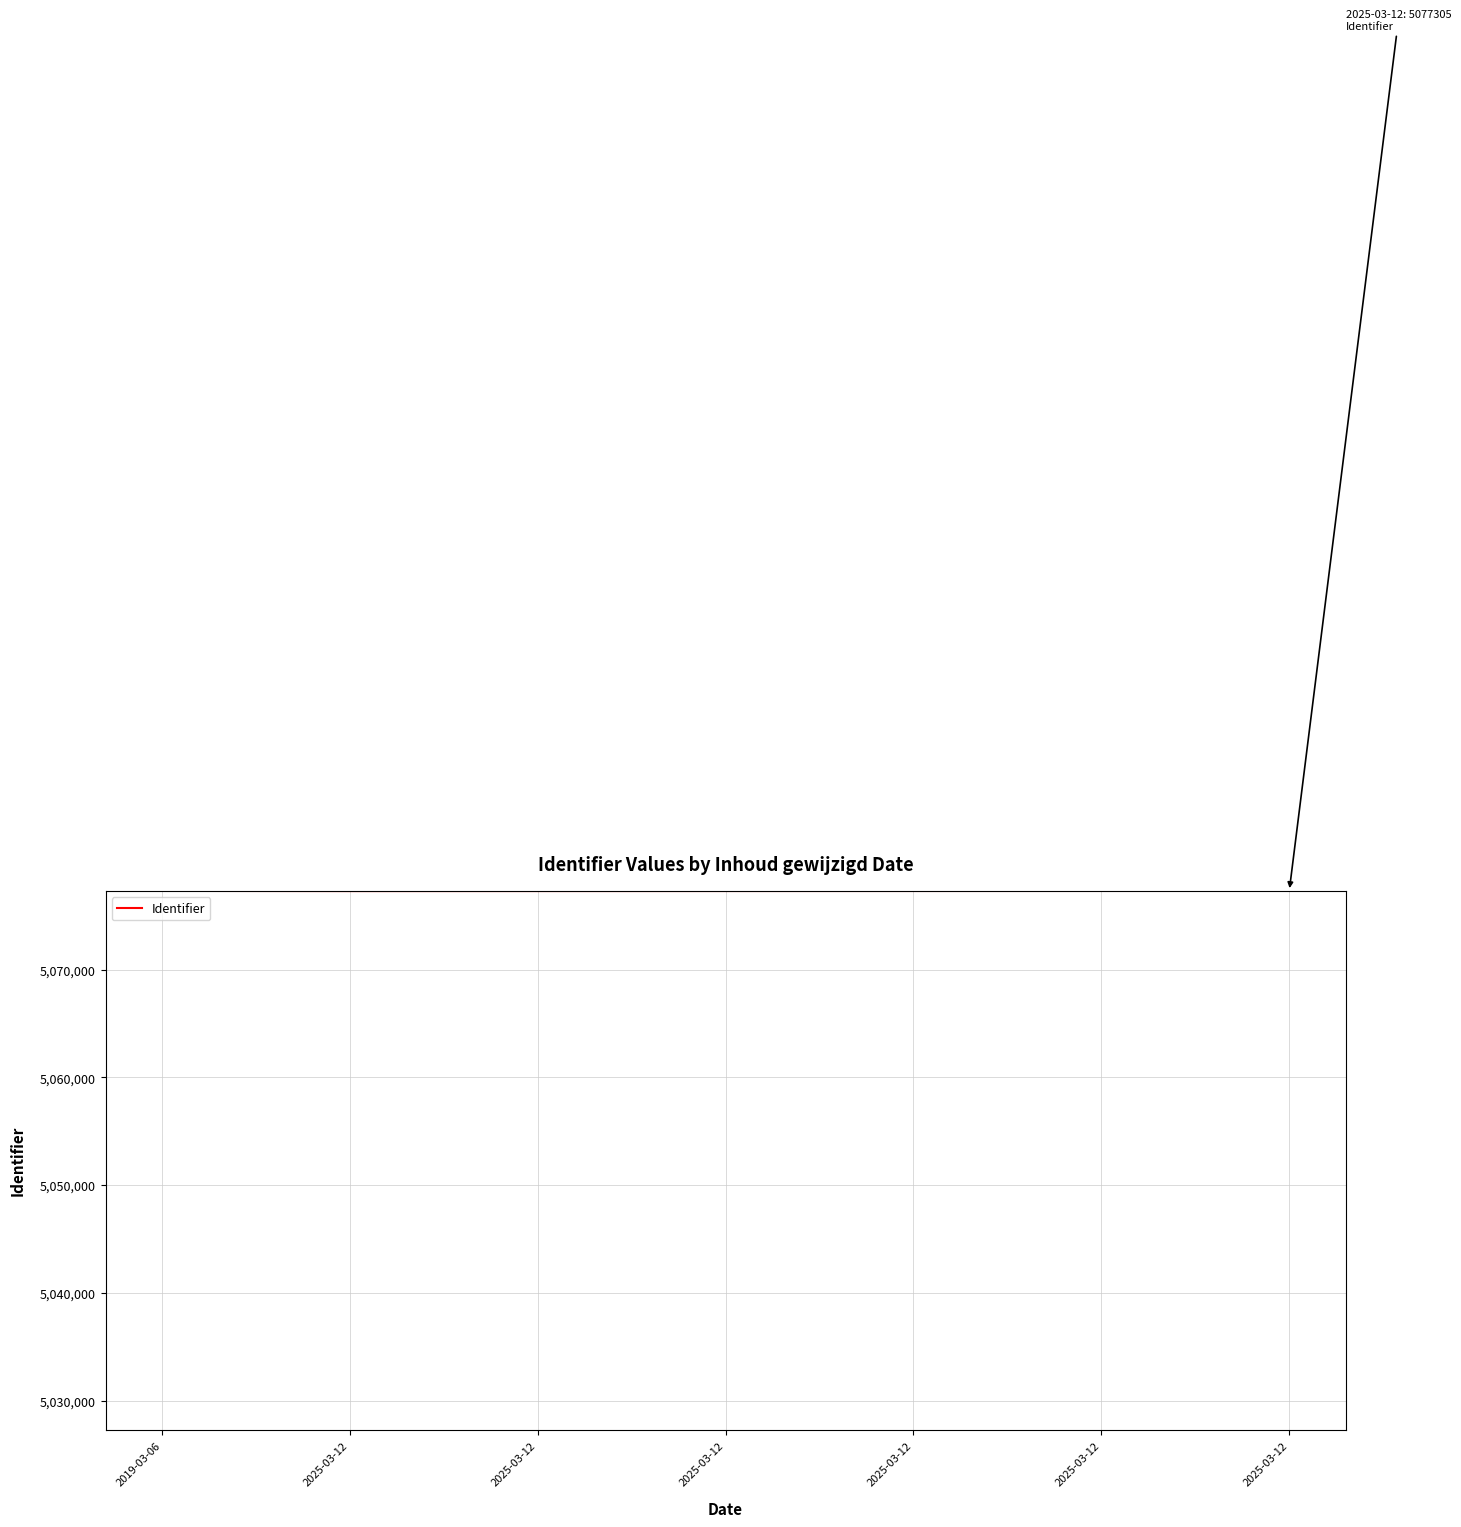

Reading left to right, what are all the values shown in this chart?

2019-03-06=5077307	2025-03-12=5077295	2025-03-12=5077297	2025-03-12=5077299	2025-03-12=5077301	2025-03-12=5077303	2025-03-12=5077305